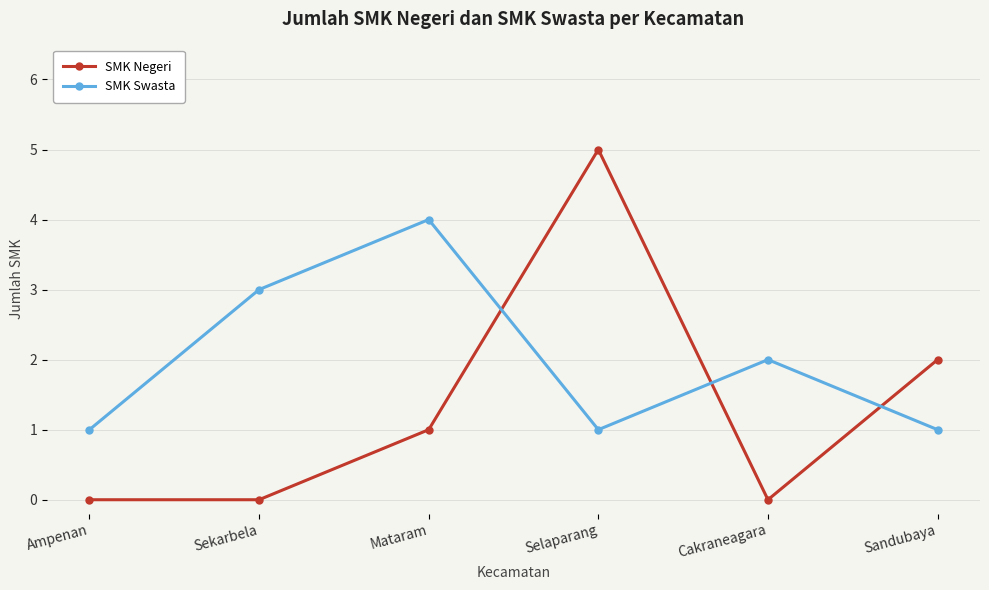

Rank the series at Selaparang from lowest to highest value.

SMK Swasta, SMK Negeri